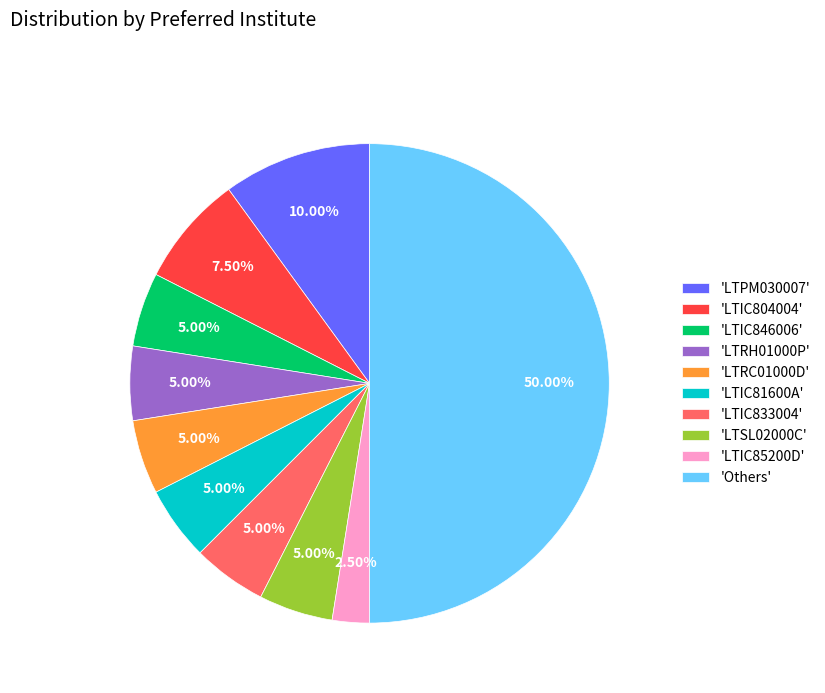

Does 'LTRC01000D' represent more than half of the total?

No